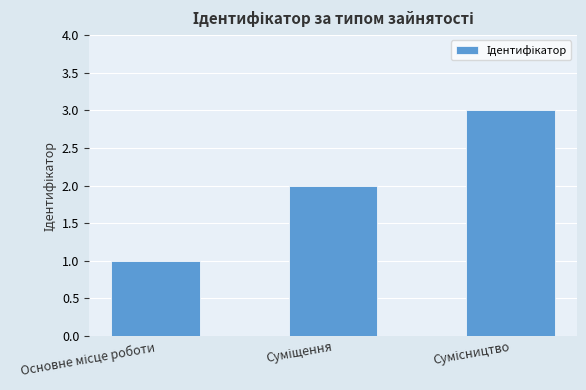

What is the maximum value shown in the chart?

3